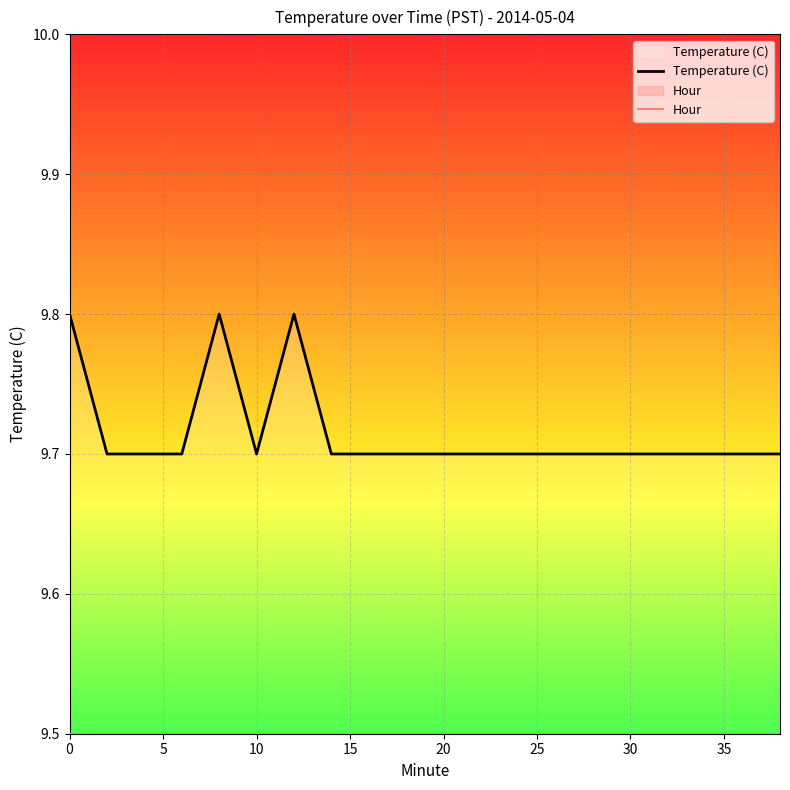

List the series in order of their peak value, lowest first.

Hour, Temperature (C)